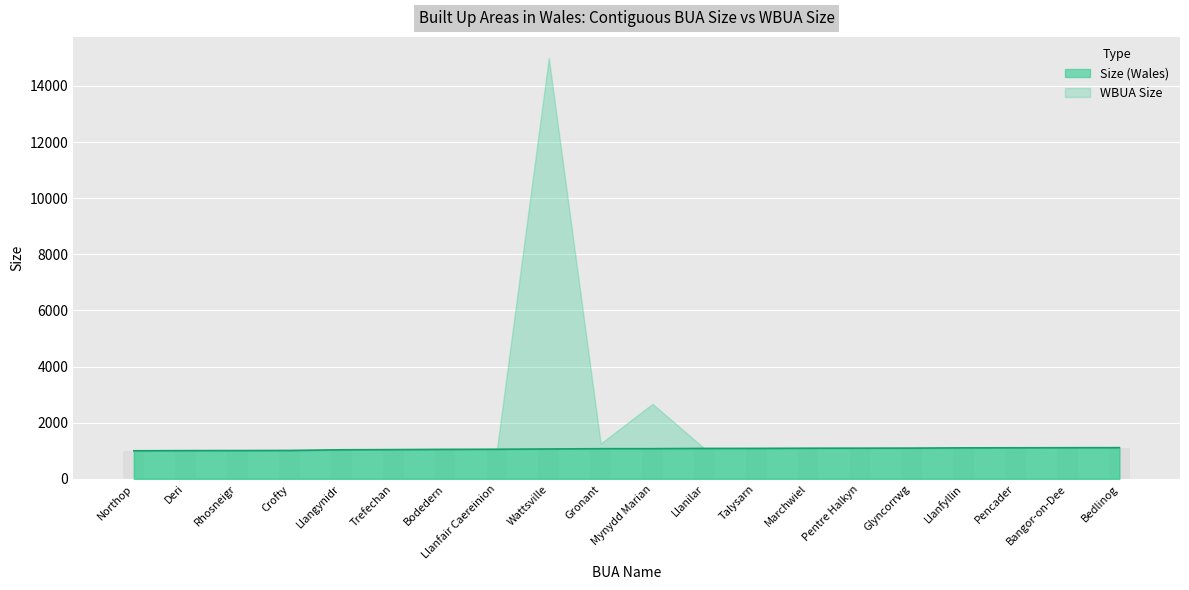

How many data points are less than 1076?

10